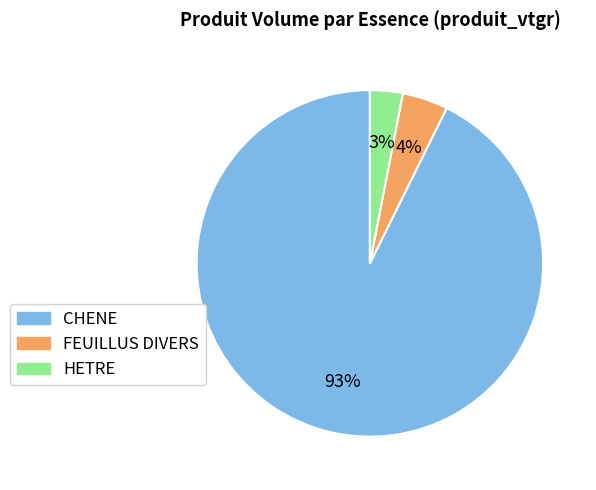

Which slice is the largest?

CHENE